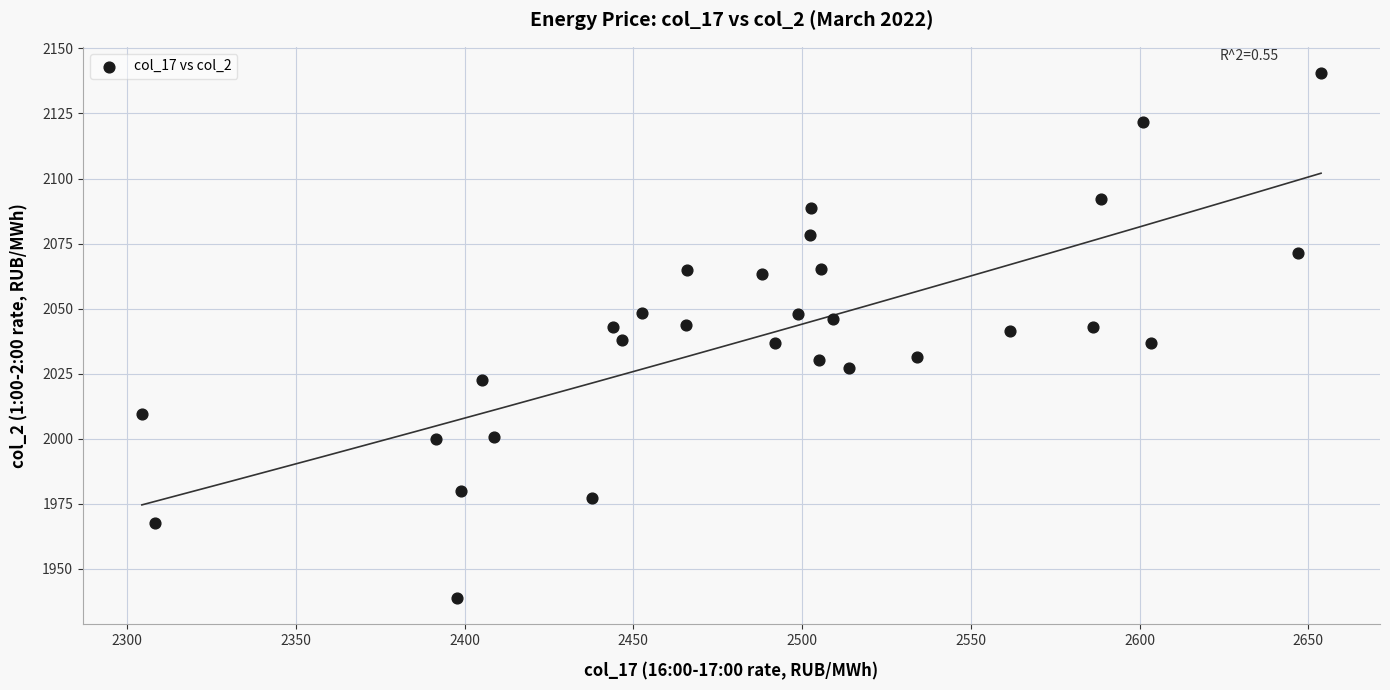

What is the range of Y values (max minus min)?

201.7